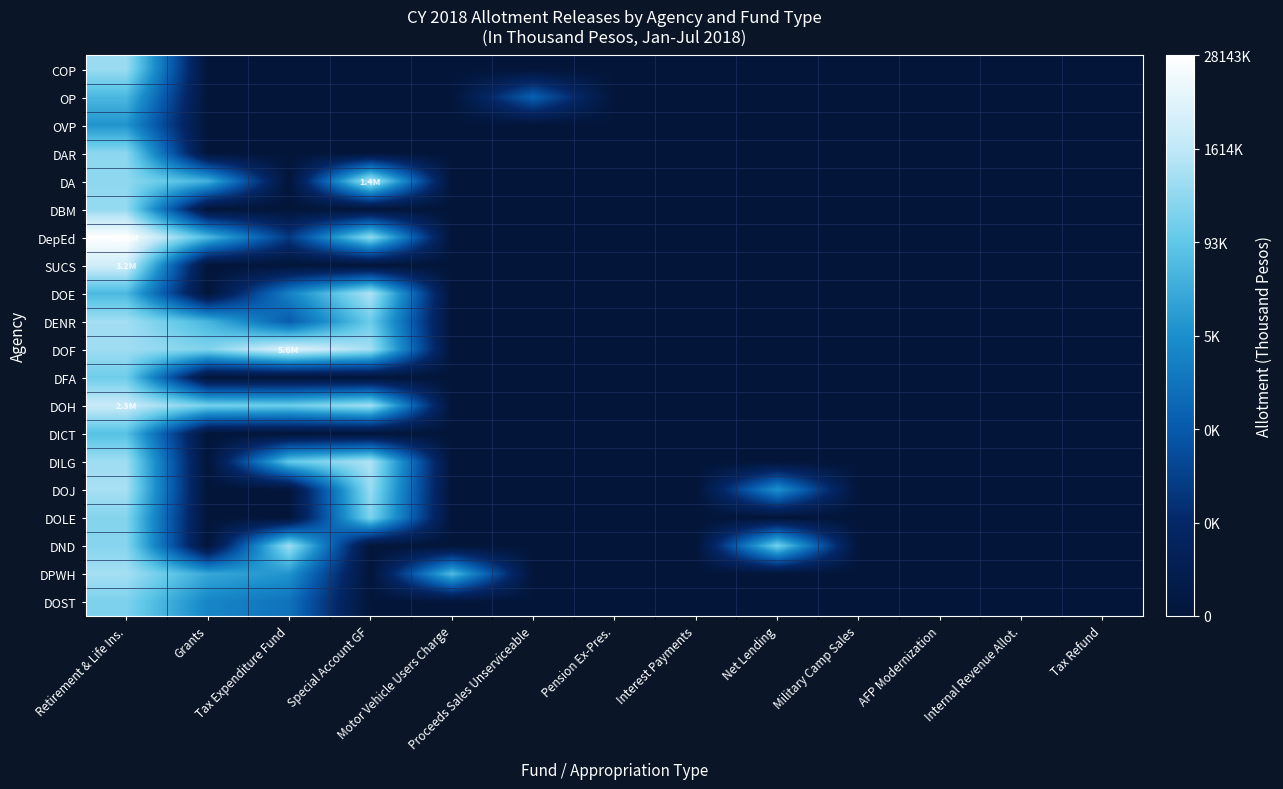

Reading right to left, list all the values displayed in this chart.

COP: Tax Refund=0.0	Internal Revenue Allot.=0.0	AFP Modernization=0.0	Military Camp Sales=0.0	Net Lending=0.0	Interest Payments=0.0	Pension Ex-Pres.=0.0	Proceeds Sales Unserviceable=0.0	Motor Vehicle Users Charge=0.0	Special Account GF=0.0	Tax Expenditure Fund=0.0	Grants=0.0	Retirement & Life Ins.=5.7
OP: Tax Refund=0.0	Internal Revenue Allot.=0.0	AFP Modernization=0.0	Military Camp Sales=0.0	Net Lending=0.0	Interest Payments=0.0	Pension Ex-Pres.=0.0	Proceeds Sales Unserviceable=2.7	Motor Vehicle Users Charge=0.0	Special Account GF=0.0	Tax Expenditure Fund=0.0	Grants=0.0	Retirement & Life Ins.=4.6
OVP: Tax Refund=0.0	Internal Revenue Allot.=0.0	AFP Modernization=0.0	Military Camp Sales=0.0	Net Lending=0.0	Interest Payments=0.0	Pension Ex-Pres.=0.0	Proceeds Sales Unserviceable=0.0	Motor Vehicle Users Charge=0.0	Special Account GF=0.0	Tax Expenditure Fund=0.0	Grants=0.0	Retirement & Life Ins.=3.8
DAR: Tax Refund=0.0	Internal Revenue Allot.=0.0	AFP Modernization=0.0	Military Camp Sales=0.0	Net Lending=0.0	Interest Payments=0.0	Pension Ex-Pres.=0.0	Proceeds Sales Unserviceable=0.0	Motor Vehicle Users Charge=0.0	Special Account GF=0.0	Tax Expenditure Fund=0.0	Grants=0.0	Retirement & Life Ins.=5.5
DA: Tax Refund=0.0	Internal Revenue Allot.=0.0	AFP Modernization=0.0	Military Camp Sales=0.0	Net Lending=0.0	Interest Payments=0.0	Pension Ex-Pres.=0.0	Proceeds Sales Unserviceable=0.0	Motor Vehicle Users Charge=0.0	Special Account GF=6.1	Tax Expenditure Fund=0.0	Grants=4.5	Retirement & Life Ins.=5.6
DBM: Tax Refund=0.0	Internal Revenue Allot.=0.0	AFP Modernization=0.0	Military Camp Sales=0.0	Net Lending=0.0	Interest Payments=0.0	Pension Ex-Pres.=0.0	Proceeds Sales Unserviceable=0.0	Motor Vehicle Users Charge=0.0	Special Account GF=0.0	Tax Expenditure Fund=0.0	Grants=0.0	Retirement & Life Ins.=5.7
DepEd: Tax Refund=0.0	Internal Revenue Allot.=0.0	AFP Modernization=0.0	Military Camp Sales=0.0	Net Lending=0.0	Interest Payments=0.0	Pension Ex-Pres.=0.0	Proceeds Sales Unserviceable=0.0	Motor Vehicle Users Charge=0.0	Special Account GF=5.6	Tax Expenditure Fund=1.7	Grants=4.7	Retirement & Life Ins.=7.4
SUCS: Tax Refund=0.0	Internal Revenue Allot.=0.0	AFP Modernization=0.0	Military Camp Sales=0.0	Net Lending=0.0	Interest Payments=0.0	Pension Ex-Pres.=0.0	Proceeds Sales Unserviceable=0.0	Motor Vehicle Users Charge=0.0	Special Account GF=0.0	Tax Expenditure Fund=0.0	Grants=0.0	Retirement & Life Ins.=6.5
DOE: Tax Refund=0.0	Internal Revenue Allot.=0.0	AFP Modernization=0.0	Military Camp Sales=0.0	Net Lending=0.0	Interest Payments=0.0	Pension Ex-Pres.=0.0	Proceeds Sales Unserviceable=0.0	Motor Vehicle Users Charge=0.0	Special Account GF=6.0	Tax Expenditure Fund=3.5	Grants=0.0	Retirement & Life Ins.=4.6
DENR: Tax Refund=0.0	Internal Revenue Allot.=0.0	AFP Modernization=0.0	Military Camp Sales=0.0	Net Lending=0.0	Interest Payments=0.0	Pension Ex-Pres.=0.0	Proceeds Sales Unserviceable=0.0	Motor Vehicle Users Charge=0.0	Special Account GF=5.1	Tax Expenditure Fund=2.5	Grants=4.5	Retirement & Life Ins.=5.8
DOF: Tax Refund=0.0	Internal Revenue Allot.=0.0	AFP Modernization=0.0	Military Camp Sales=0.0	Net Lending=0.0	Interest Payments=0.0	Pension Ex-Pres.=0.0	Proceeds Sales Unserviceable=0.0	Motor Vehicle Users Charge=0.0	Special Account GF=5.9	Tax Expenditure Fund=6.7	Grants=5.4	Retirement & Life Ins.=5.8
DFA: Tax Refund=0.0	Internal Revenue Allot.=0.0	AFP Modernization=0.0	Military Camp Sales=0.0	Net Lending=0.0	Interest Payments=0.0	Pension Ex-Pres.=0.0	Proceeds Sales Unserviceable=0.0	Motor Vehicle Users Charge=0.0	Special Account GF=0.0	Tax Expenditure Fund=0.0	Grants=0.0	Retirement & Life Ins.=5.2
DOH: Tax Refund=0.0	Internal Revenue Allot.=0.0	AFP Modernization=0.0	Military Camp Sales=0.0	Net Lending=0.0	Interest Payments=0.0	Pension Ex-Pres.=0.0	Proceeds Sales Unserviceable=0.0	Motor Vehicle Users Charge=0.0	Special Account GF=5.8	Tax Expenditure Fund=5.1	Grants=5.2	Retirement & Life Ins.=6.4
DICT: Tax Refund=0.0	Internal Revenue Allot.=0.0	AFP Modernization=0.0	Military Camp Sales=0.0	Net Lending=0.0	Interest Payments=0.0	Pension Ex-Pres.=0.0	Proceeds Sales Unserviceable=0.0	Motor Vehicle Users Charge=0.0	Special Account GF=0.0	Tax Expenditure Fund=0.0	Grants=0.0	Retirement & Life Ins.=4.8
DILG: Tax Refund=0.0	Internal Revenue Allot.=0.0	AFP Modernization=0.0	Military Camp Sales=0.0	Net Lending=0.0	Interest Payments=0.0	Pension Ex-Pres.=0.0	Proceeds Sales Unserviceable=0.0	Motor Vehicle Users Charge=0.0	Special Account GF=6.0	Tax Expenditure Fund=5.0	Grants=0.0	Retirement & Life Ins.=5.8
DOJ: Tax Refund=0.0	Internal Revenue Allot.=0.0	AFP Modernization=0.0	Military Camp Sales=0.0	Net Lending=3.8	Interest Payments=0.0	Pension Ex-Pres.=0.0	Proceeds Sales Unserviceable=0.0	Motor Vehicle Users Charge=0.0	Special Account GF=5.7	Tax Expenditure Fund=0.0	Grants=0.0	Retirement & Life Ins.=5.9
DOLE: Tax Refund=0.0	Internal Revenue Allot.=0.0	AFP Modernization=0.0	Military Camp Sales=0.0	Net Lending=0.0	Interest Payments=0.0	Pension Ex-Pres.=0.0	Proceeds Sales Unserviceable=0.0	Motor Vehicle Users Charge=0.0	Special Account GF=5.4	Tax Expenditure Fund=0.0	Grants=0.0	Retirement & Life Ins.=5.4
DND: Tax Refund=0.0	Internal Revenue Allot.=0.0	AFP Modernization=0.0	Military Camp Sales=0.0	Net Lending=5.3	Interest Payments=0.0	Pension Ex-Pres.=0.0	Proceeds Sales Unserviceable=0.0	Motor Vehicle Users Charge=0.0	Special Account GF=0.0	Tax Expenditure Fund=5.8	Grants=0.0	Retirement & Life Ins.=5.5
DPWH: Tax Refund=0.0	Internal Revenue Allot.=0.0	AFP Modernization=0.0	Military Camp Sales=0.0	Net Lending=0.0	Interest Payments=0.0	Pension Ex-Pres.=0.0	Proceeds Sales Unserviceable=0.0	Motor Vehicle Users Charge=4.7	Special Account GF=0.0	Tax Expenditure Fund=3.8	Grants=4.3	Retirement & Life Ins.=5.9
DOST: Tax Refund=0.0	Internal Revenue Allot.=0.0	AFP Modernization=0.0	Military Camp Sales=0.0	Net Lending=0.0	Interest Payments=0.0	Pension Ex-Pres.=0.0	Proceeds Sales Unserviceable=0.0	Motor Vehicle Users Charge=0.0	Special Account GF=0.0	Tax Expenditure Fund=3.1	Grants=3.5	Retirement & Life Ins.=5.3